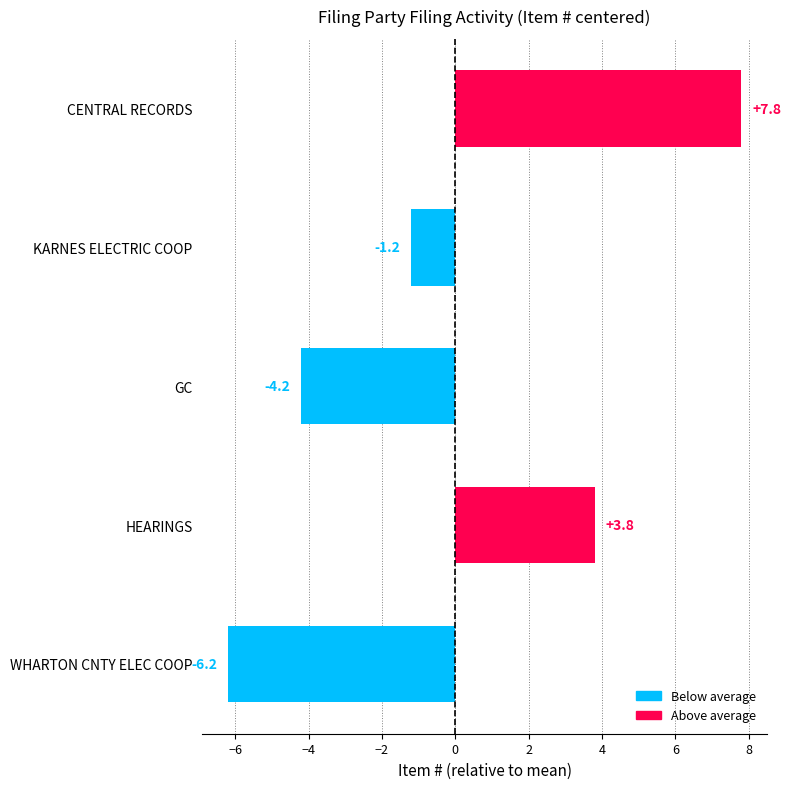

Is it true that the value at CENTRAL RECORDS is 7.8?

True